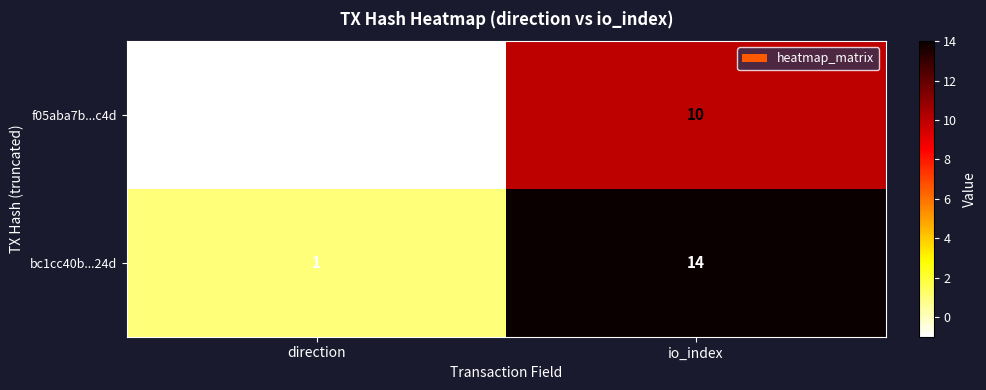

What is the greatest value displayed?

14